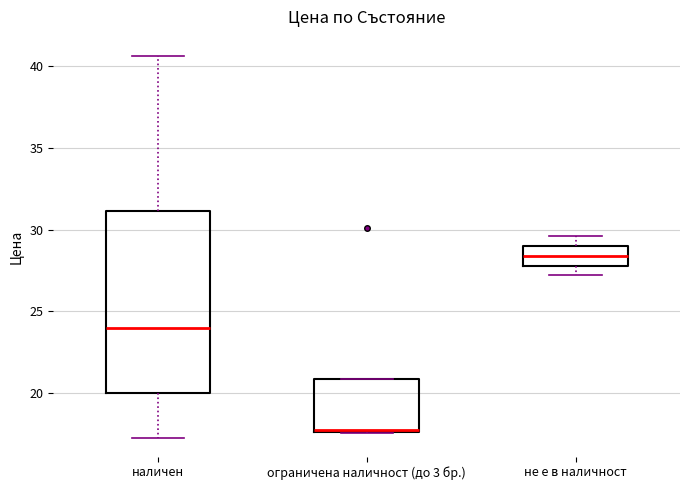

Reading left to right, transcribe this box plot: for each box, give where its median line is, the range the box spans, and where its two whiskers end, as read against the y-axis. The values are not printed on the chart, so give them approximately, as read against the axis.

наличен: median 24.0, box 20.0 to 31.0, whiskers 17.5 to 40.5
ограничена наличност (до 3 бр.): median 17.5 (drawn on the box's lower edge), box 17.5 to 21.0, whiskers 17.5 to 21.0
не е в наличност: median 28.5, box 28.0 to 29.0, whiskers 27.0 to 29.5